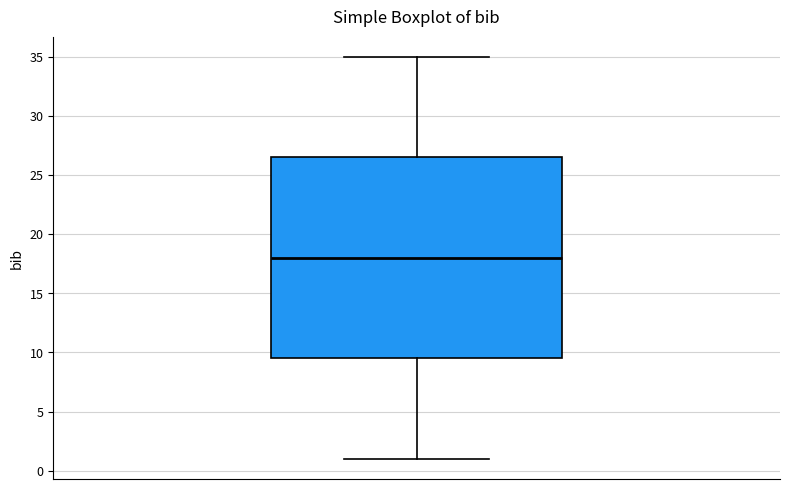

Read this box plot against the y-axis: the position of the median line, the range covered by the box, and the ends of both whiskers. The values are not printed on the chart, so give them approximately, as read against the axis.

median 18.0, box 9.5 to 26.5, whiskers 1.0 to 35.0